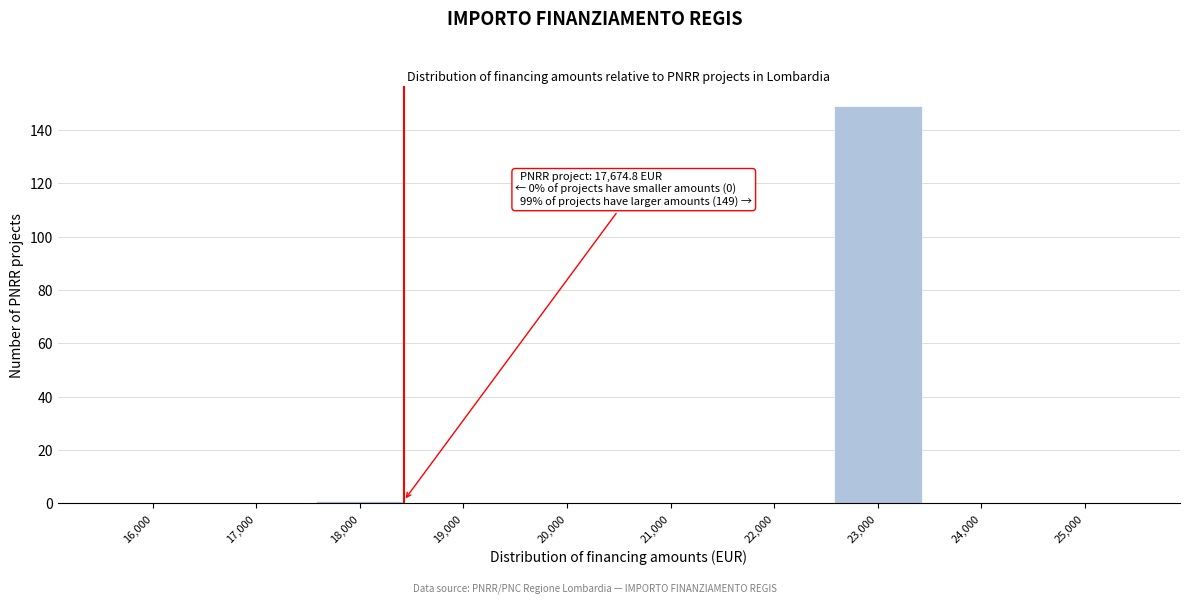

Reading left to right, transcribe all the data shown in this chart.

16,000=0	17,000=0	18,000=1	19,000=0	20,000=0	21,000=0	22,000=0	23,000=149	24,000=0	25,000=0